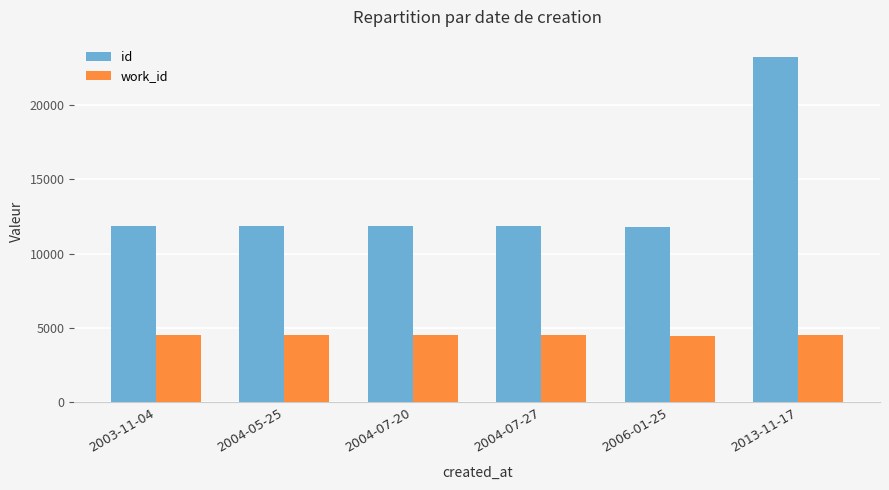

What is the smallest value displayed?

4492